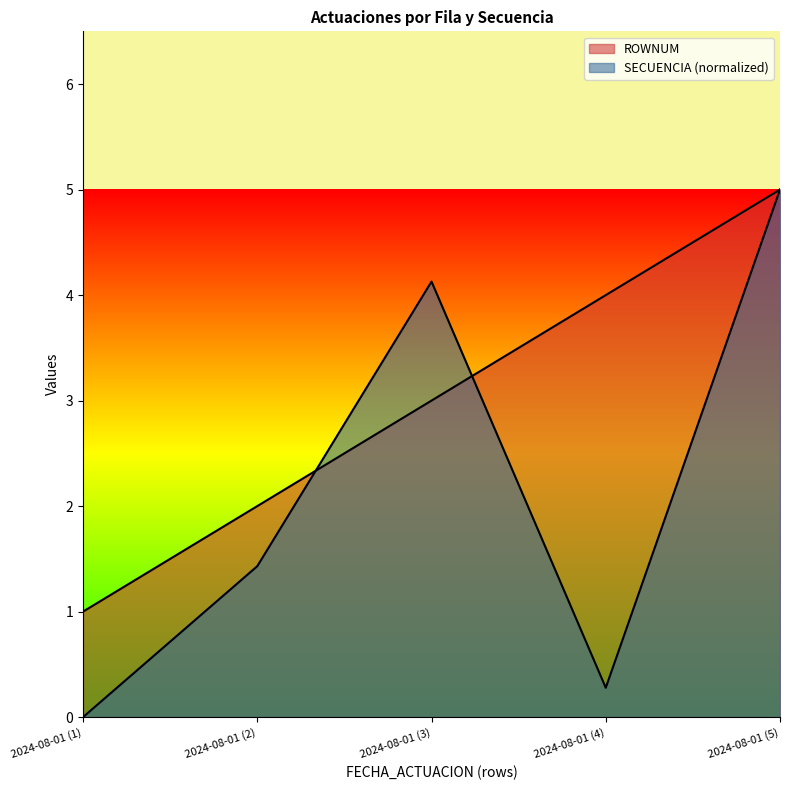

True or false: ROWNUM and SECUENCIA cross at least once.

True